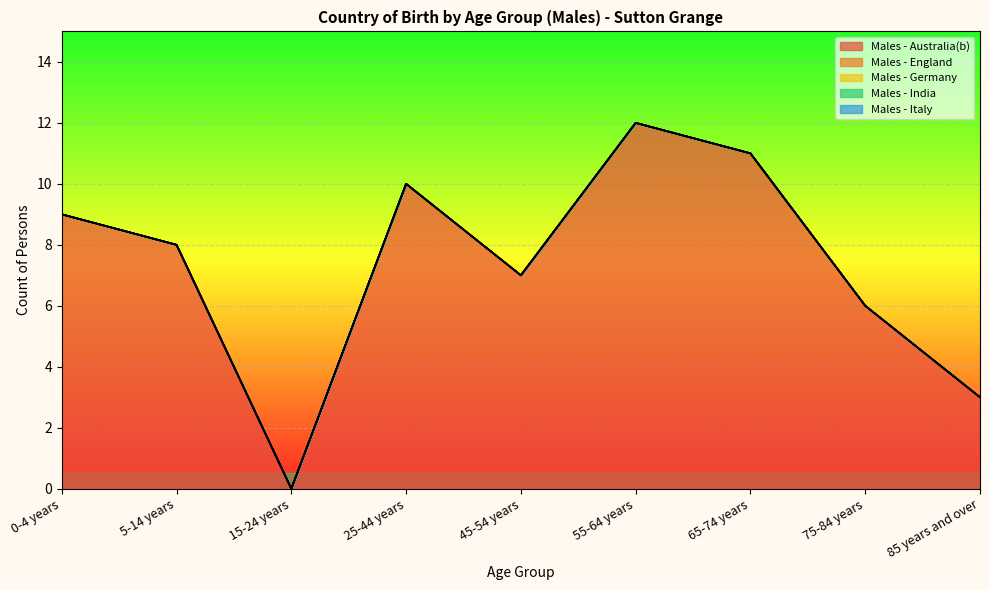

True or false: Males - England has more than 0 interior local peaks.

False